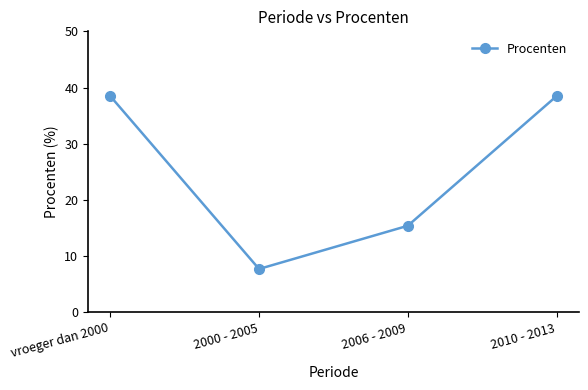

What is the sum of the values at 2000 - 2005 and vroeger dan 2000?

46.2